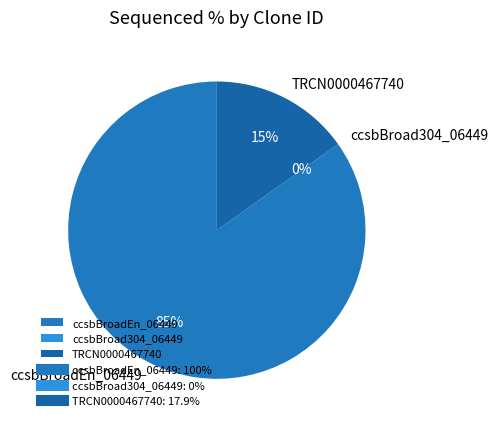

What is the change in value from ccsbBroad304_06449 to TRCN0000467740?

+17.9